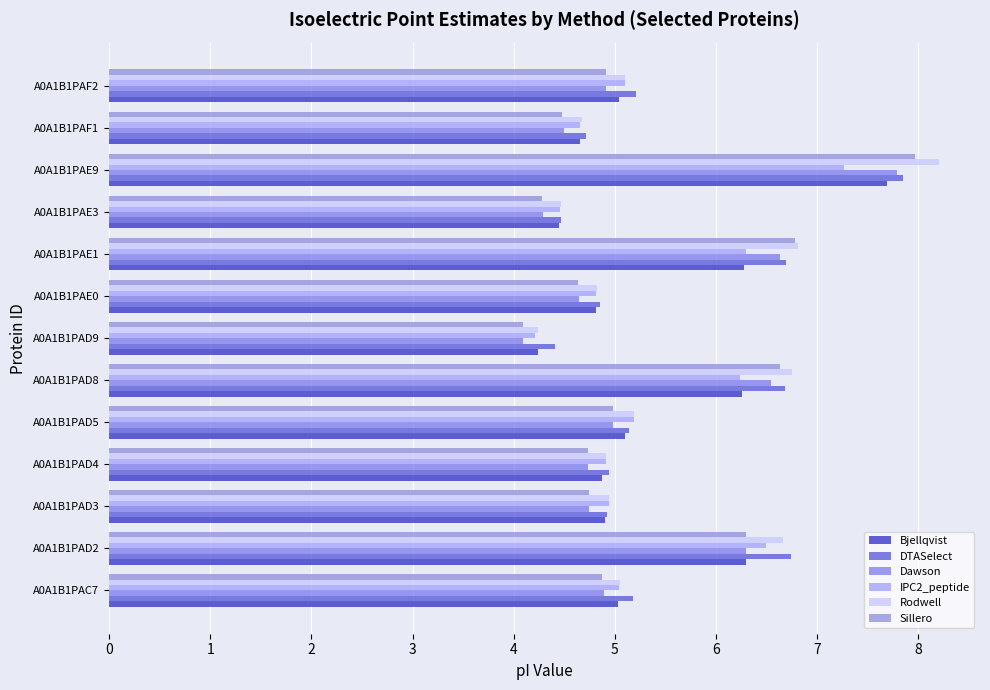

How many distinct data groups are displayed?

6